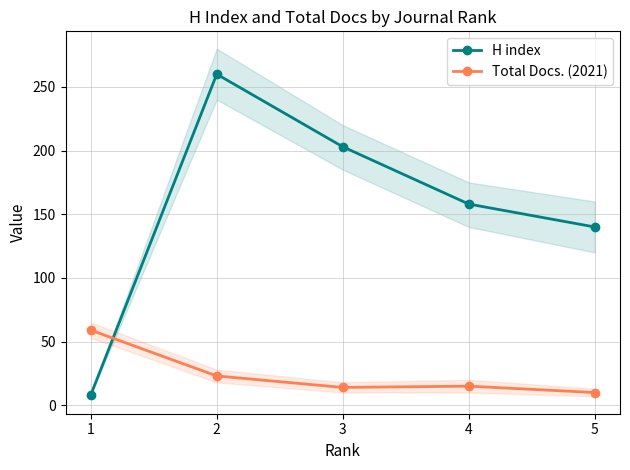

True or false: H index has a value of 8 at 1.

True